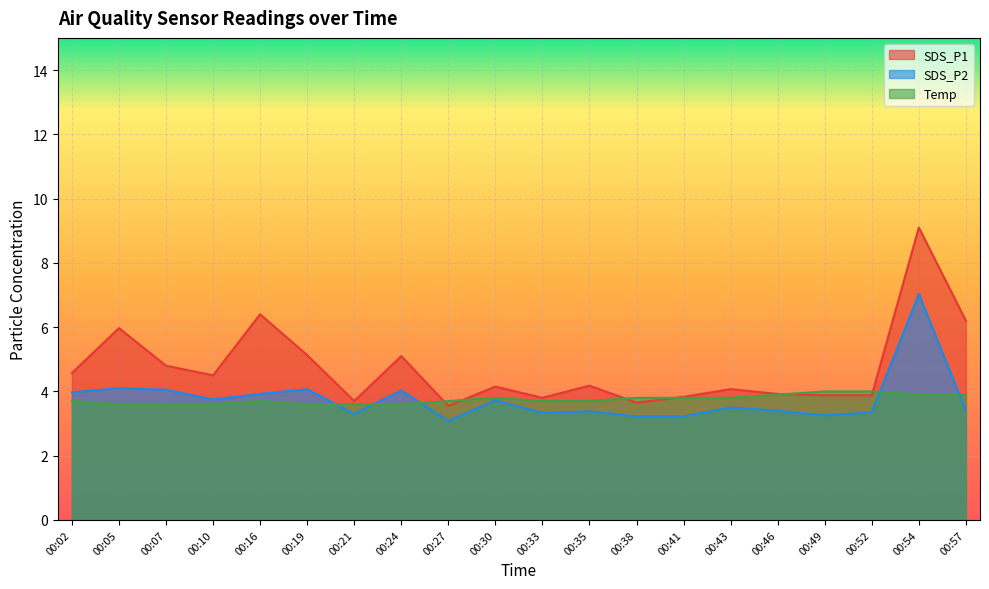

What is the maximum value for Temp?

4.0